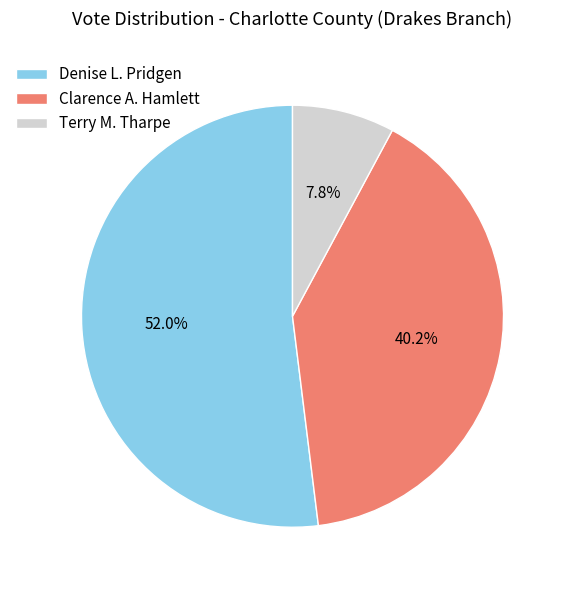

Approximately how many times larger is the value at Denise L. Pridgen compared to Clarence A. Hamlett?

1.3